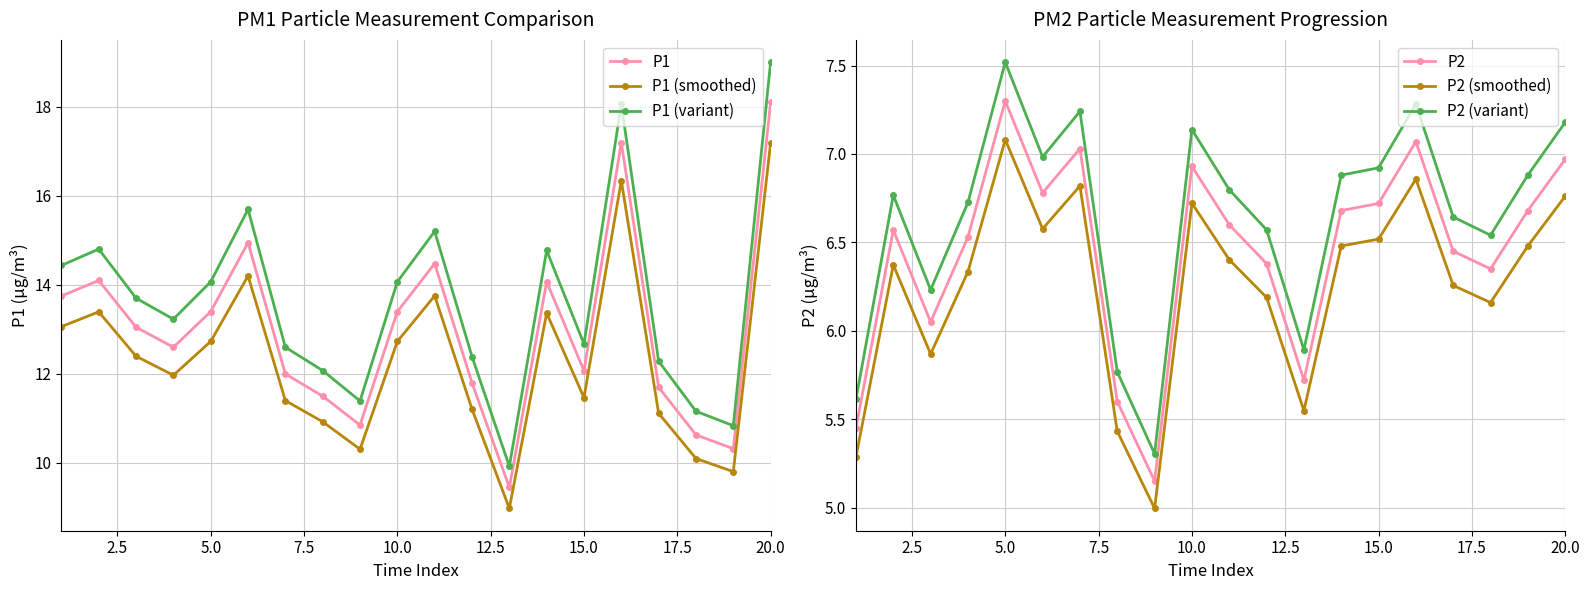

What is the total value across all series at 18?

51.0